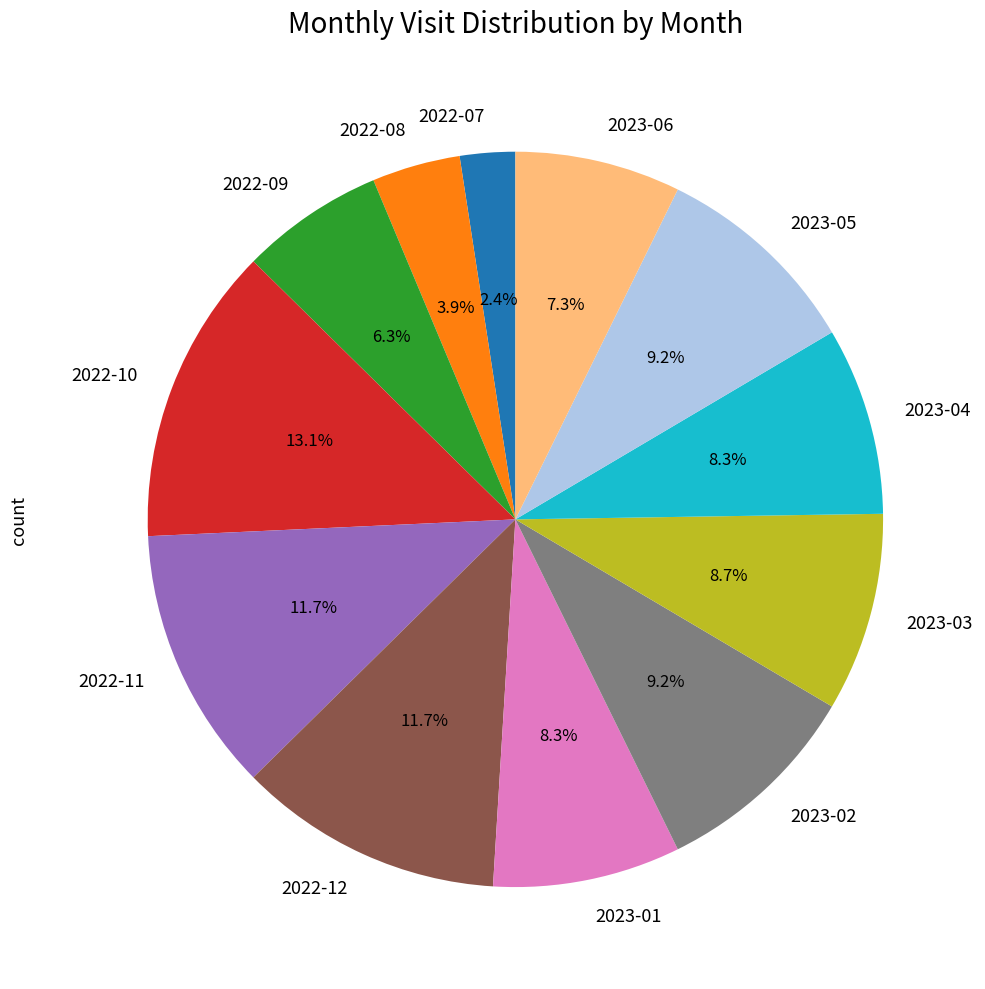

Is there a majority slice in this chart?

No